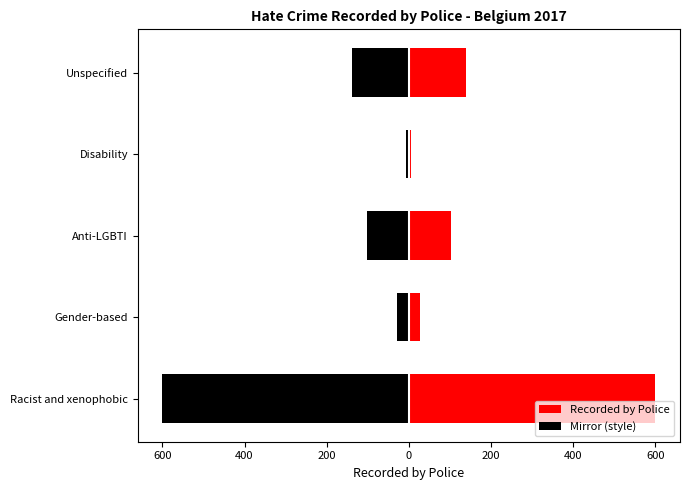

How many data points in Mirror (style) are above -102?

2